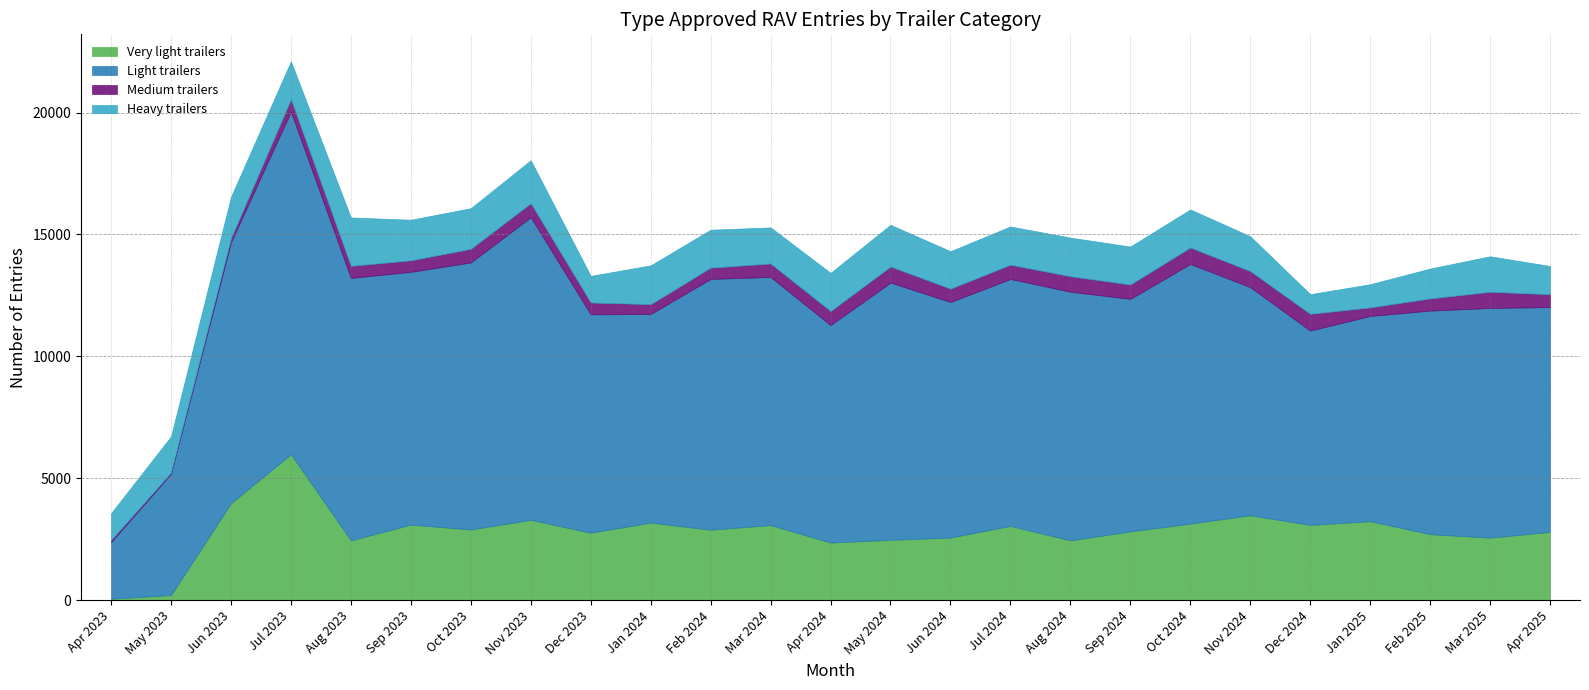

Where does the Very light trailers series first go above 2886?

Jun 2023